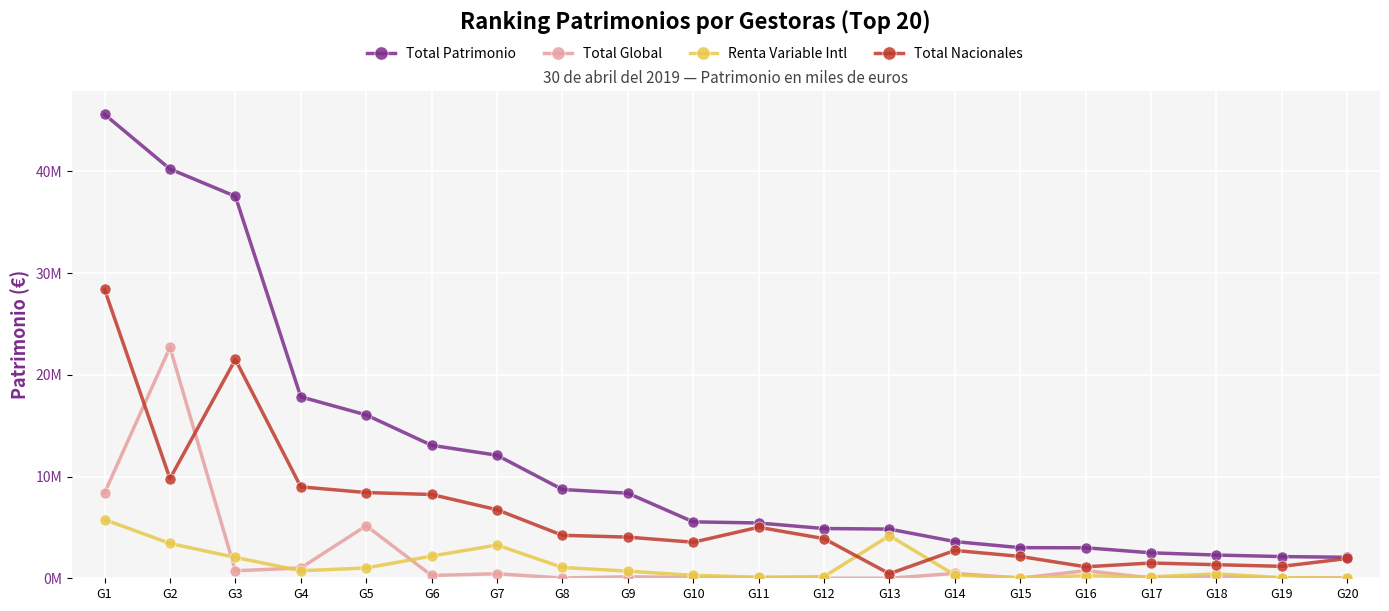

What is the sum of all Renta Variable Intl values?

26230442